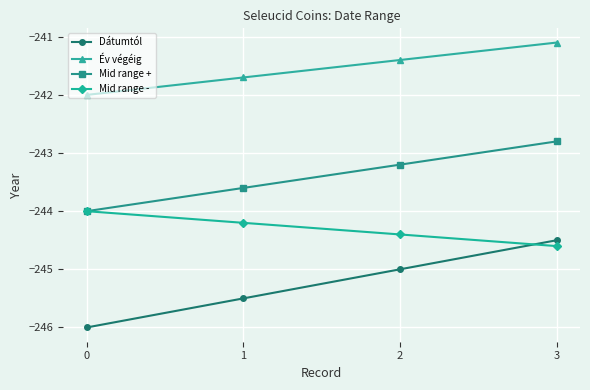

True or false: Mid range - and Év végéig cross at least once.

False